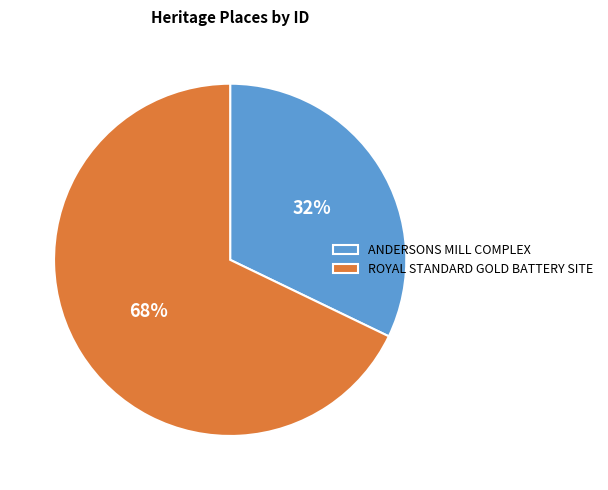

Which category has the smallest portion of the pie?

ANDERSONS MILL COMPLEX